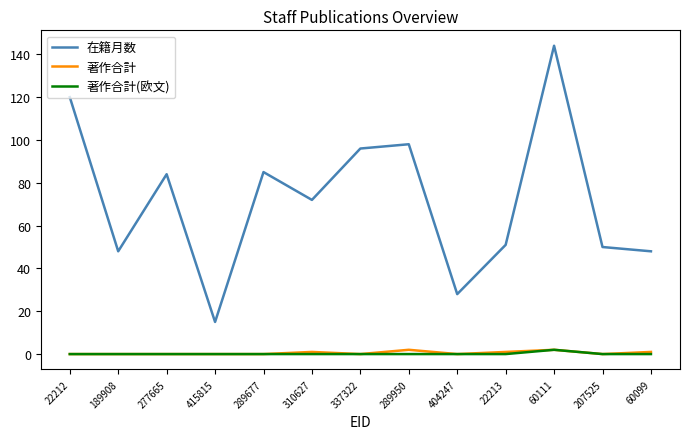

The 在籍月数 series shows 72 at 310627. True or false?

True